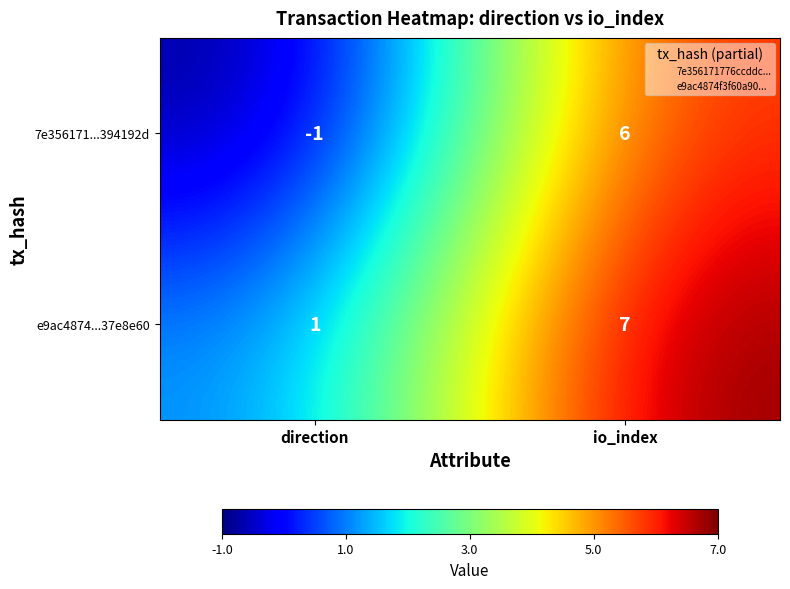

Reading left to right, extract all data points from this chart.

7e356171...394192d: direction=-1	io_index=6
e9ac4874...37e8e60: direction=1	io_index=7